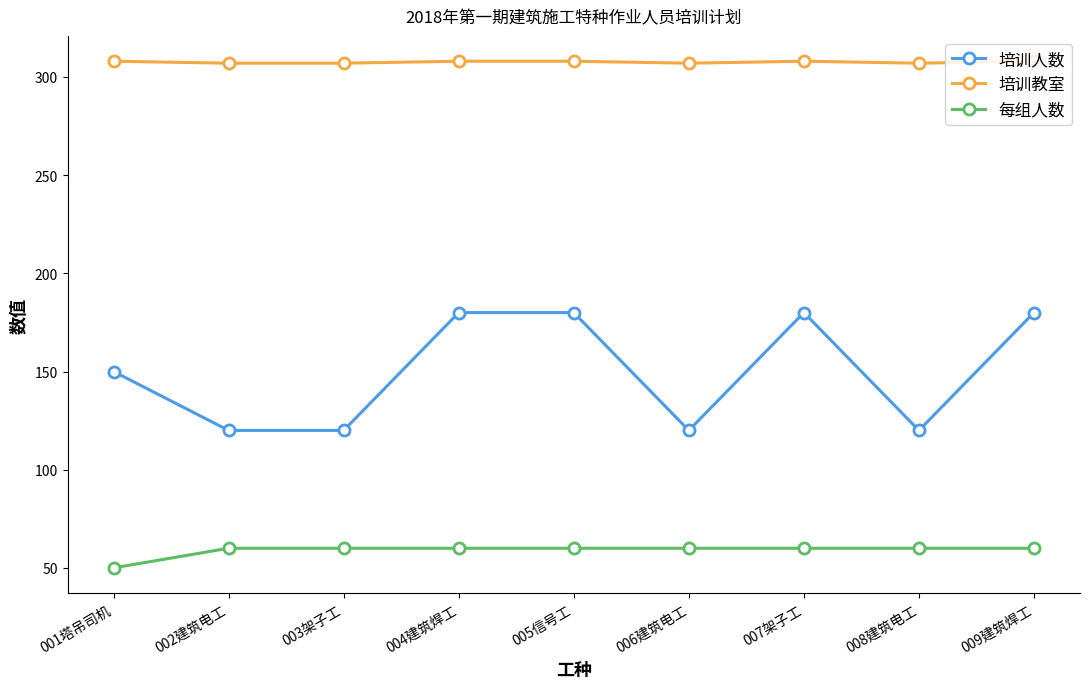

True or false: 培训人数 has more than 2 interior local peaks.

False